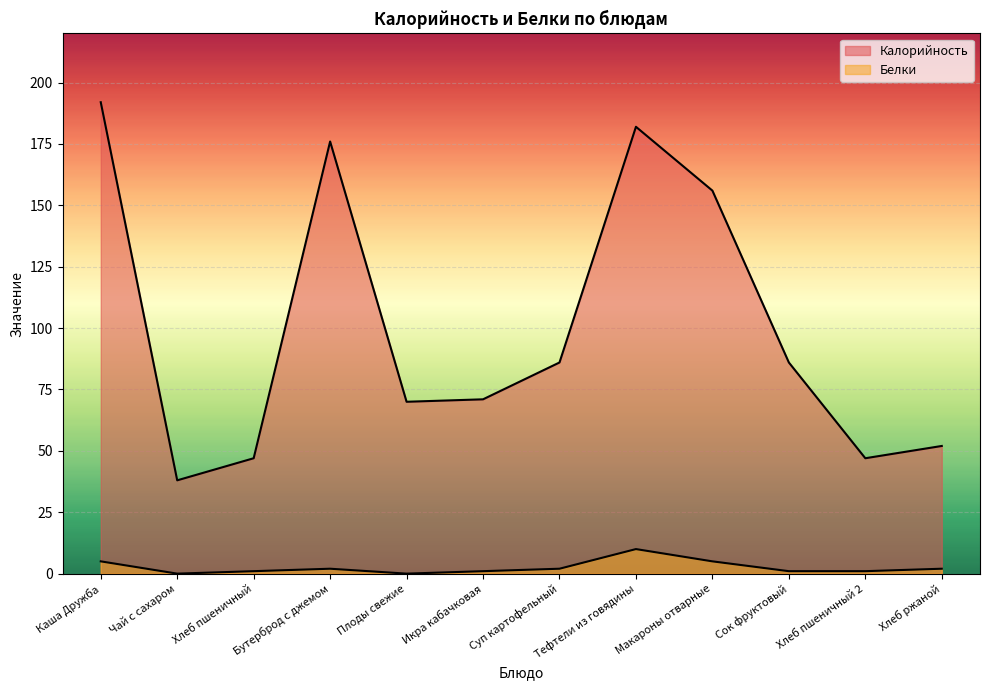

What is the total value across all series at Сок фруктовый?

87